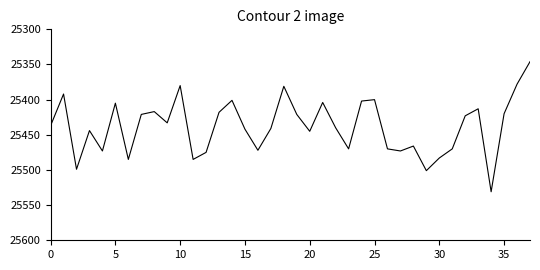

What is the difference between the maximum and minimum values?

185